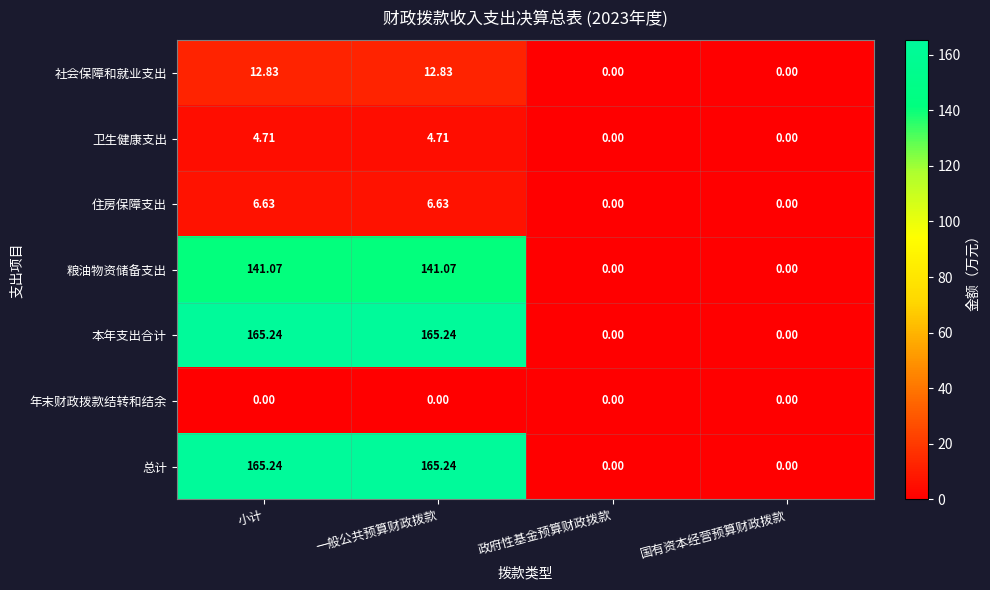

At which label does 总计 first exceed 165?

小计